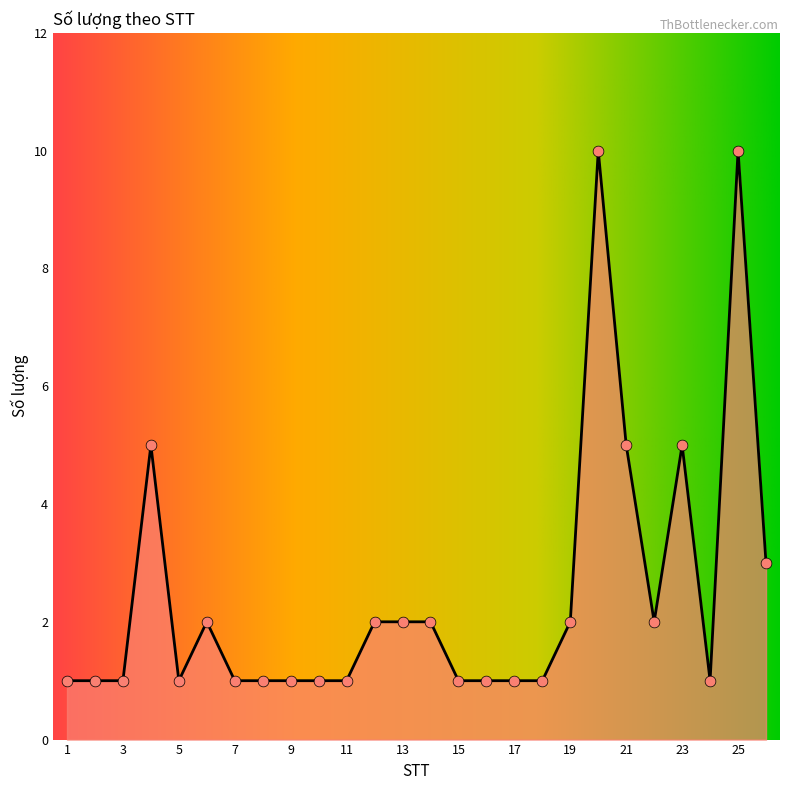

What is the greatest value displayed?

10